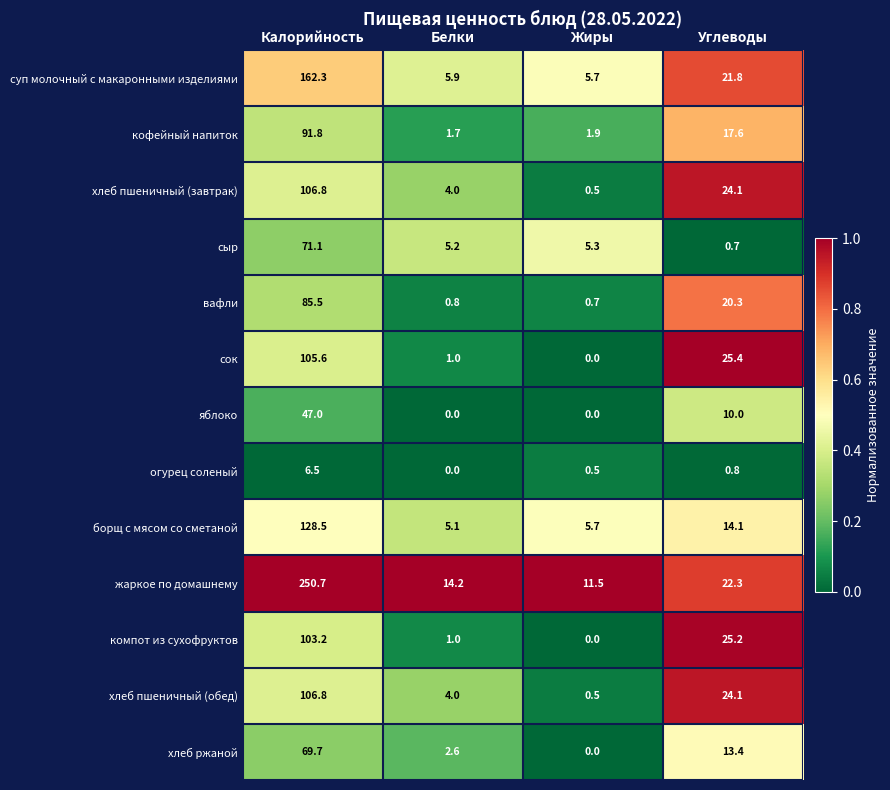

Where is хлеб пшеничный (завтрак) nearest to the value 53?

Углеводы